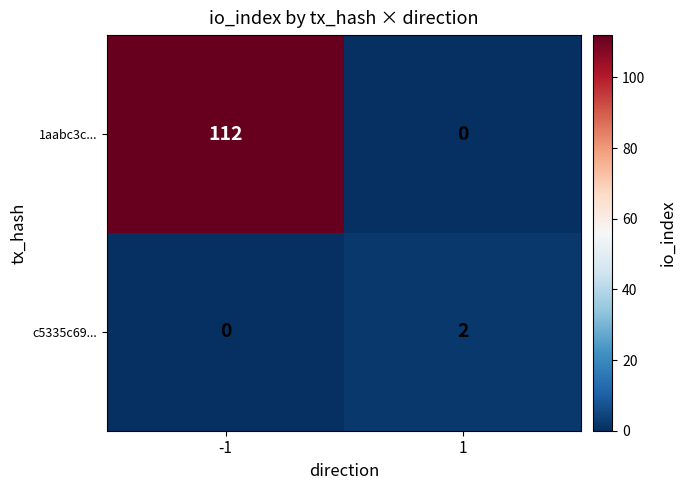

Is it true that c5335c69... equals 1 at -1?

False